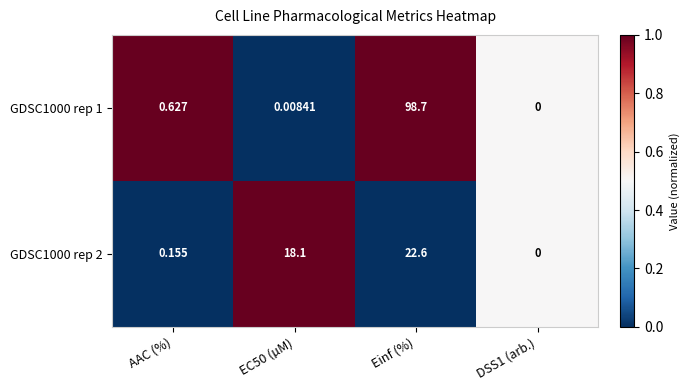

At which category is the sum across all series the highest?

Einf (%)